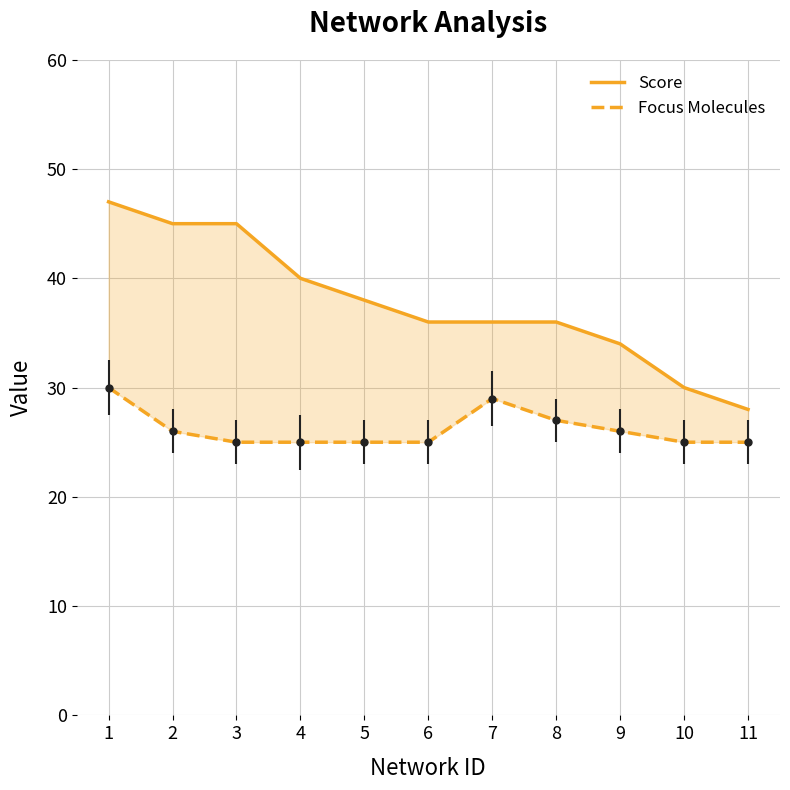

What is the total value across all series at 8?

63